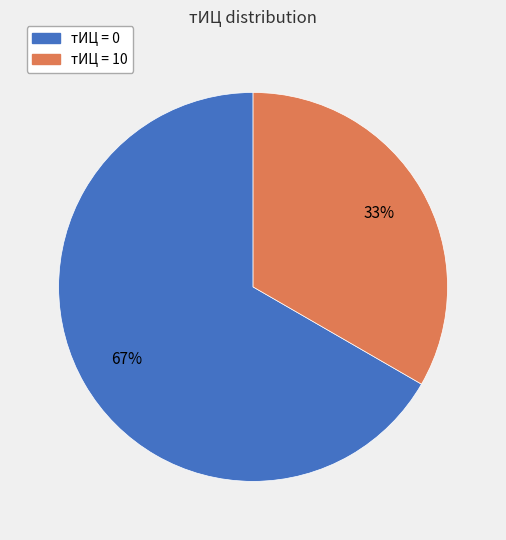

Does any single category account for the majority?

Yes